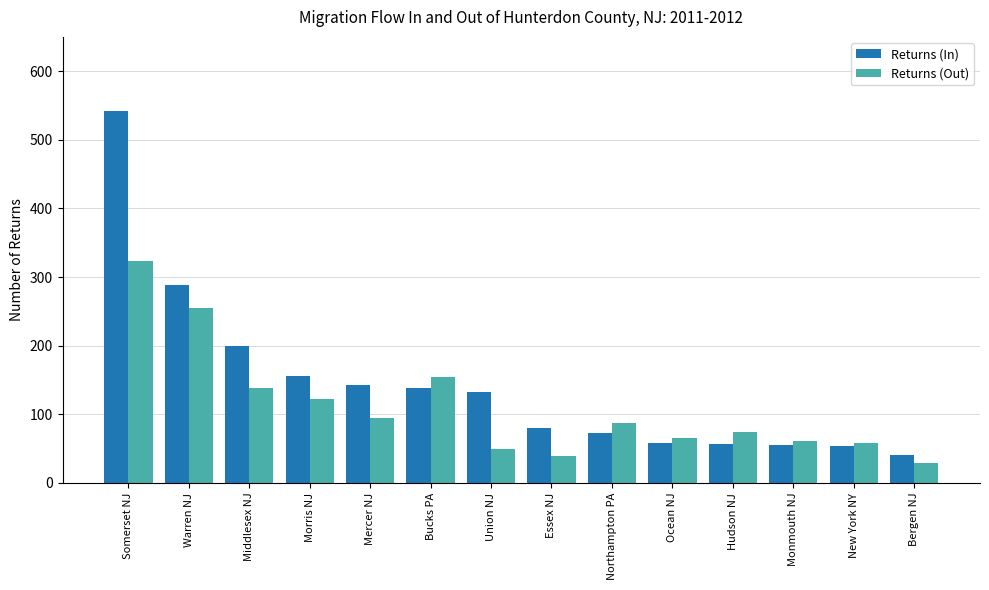

How many categories are shown in the chart?

14